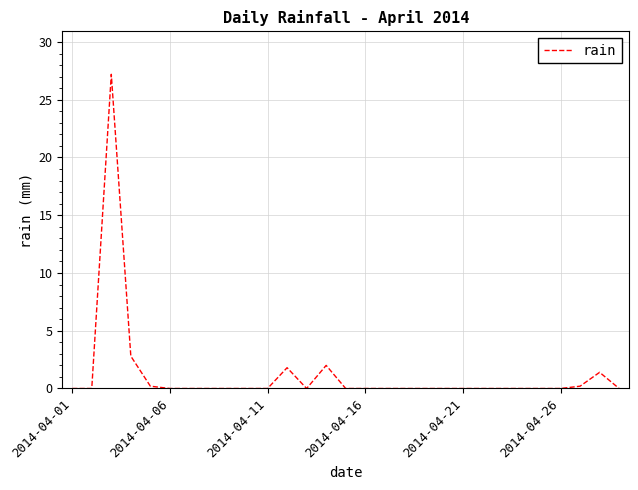

What is the greatest value displayed?

27.2